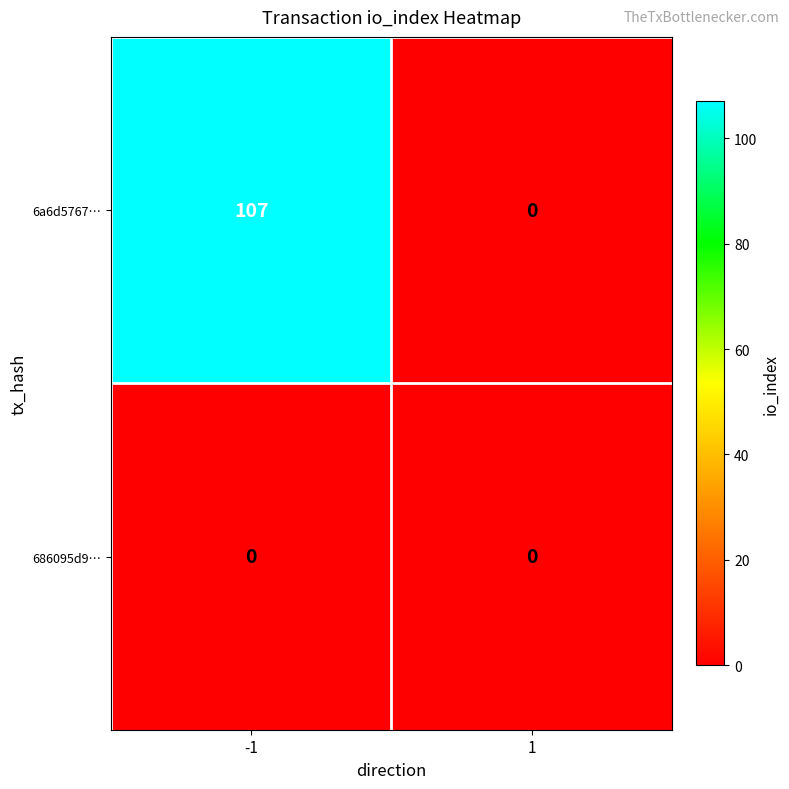

How many data points does each series have?

2